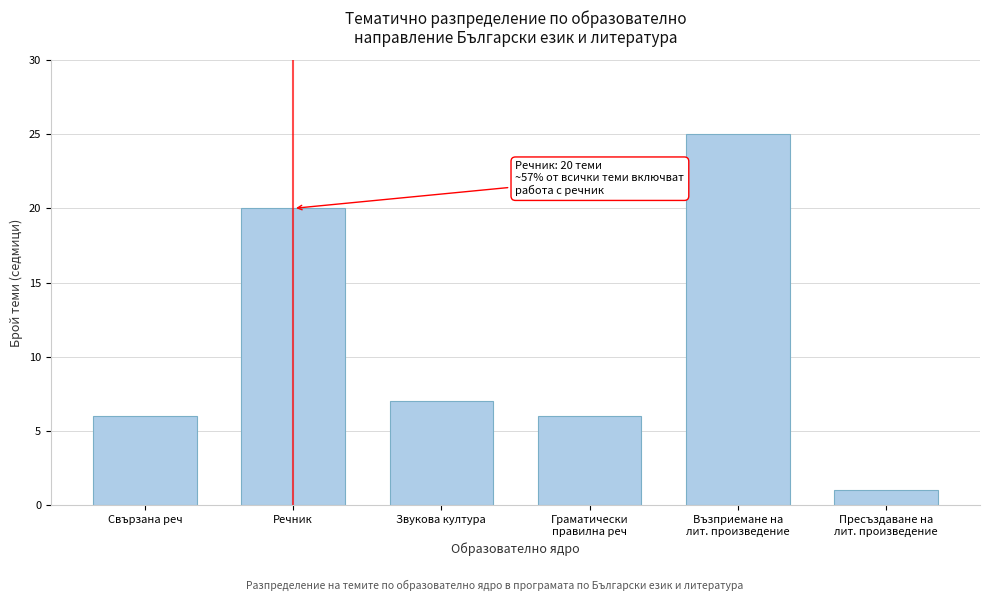

Reading right to left, list all the values displayed in this chart.

1	25	6	7	20	6